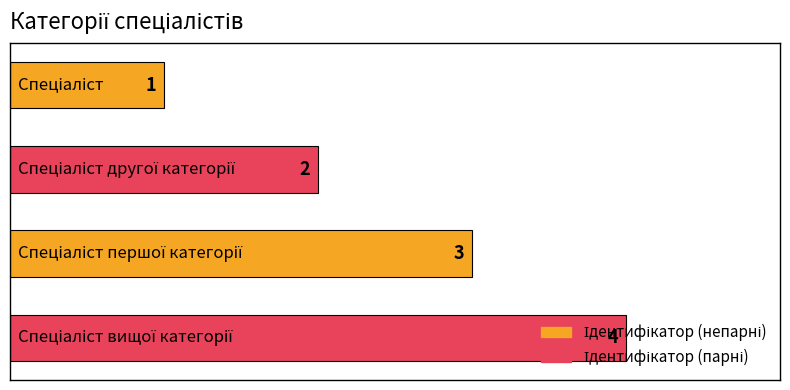

How many values are between 2 and 4?

3